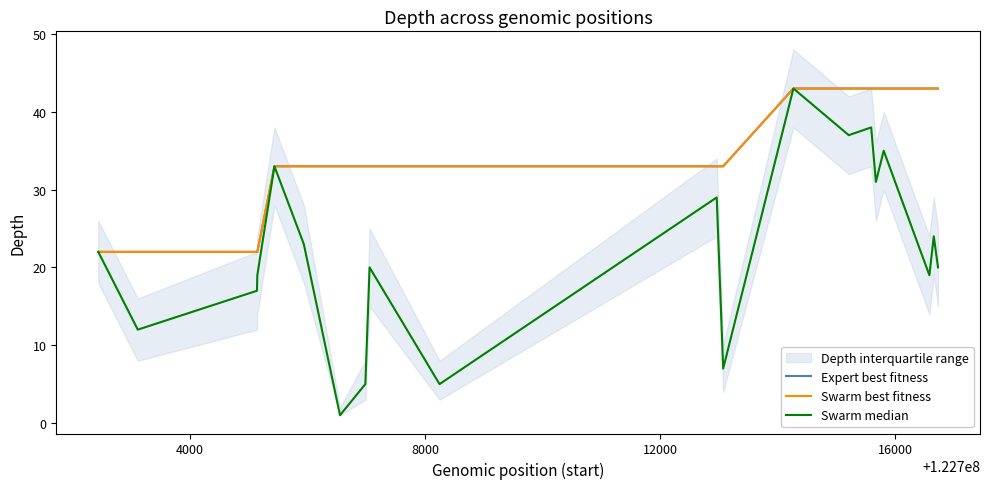

How many values in the Swarm best fitness series exceed 33?

8